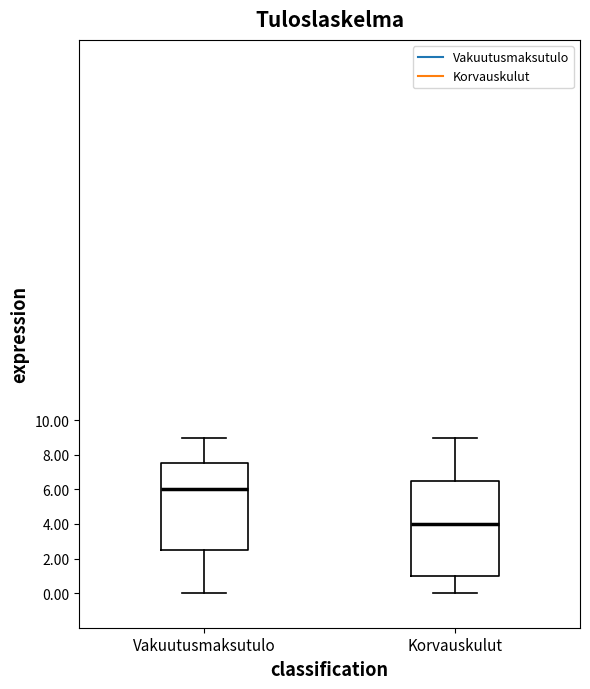

Which box's median line is the lowest?

Korvauskulut